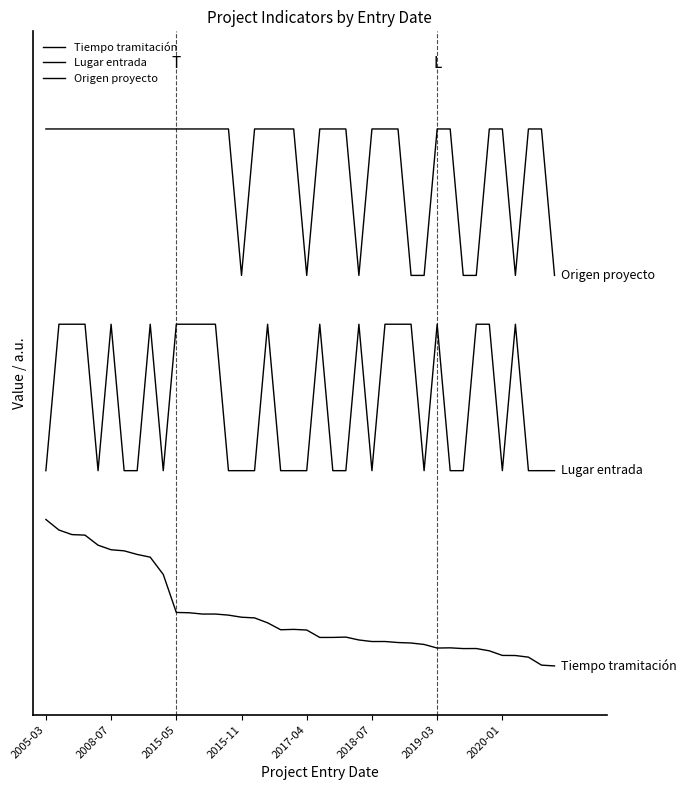

At how many categories does at least one series exceed 163?

31